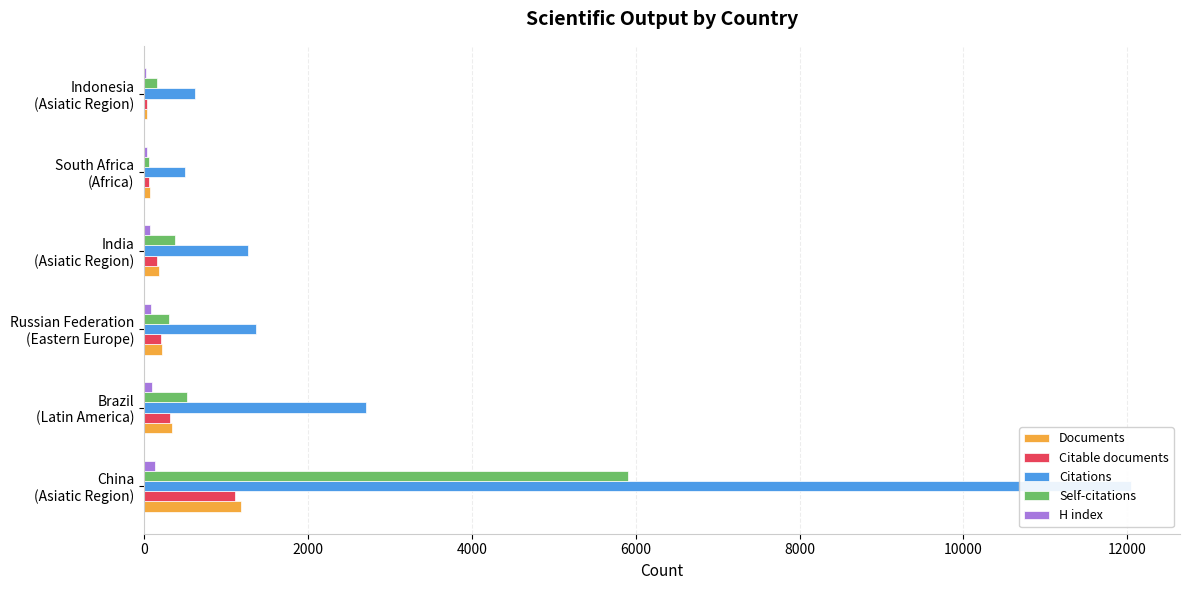

How many distinct data groups are displayed?

5